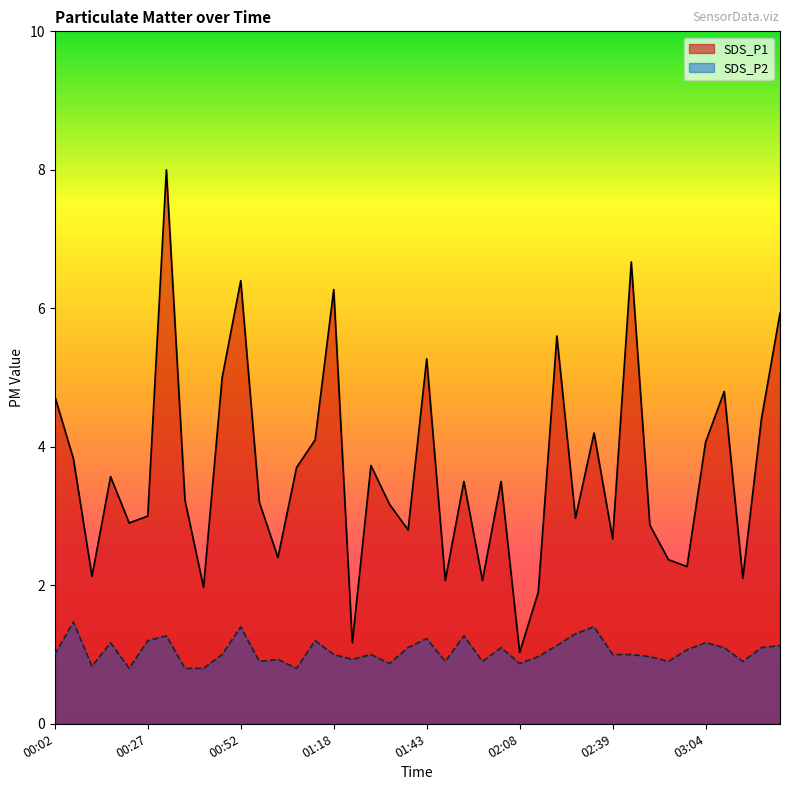

Reading right to left, what are all the values shown in this chart?

SDS_P1: 5.9	4.4	2.1	4.8	4.1	2.3	2.4	2.9	6.7	2.7	4.2	3.0	5.6	1.9	1.0	3.5	2.1	3.5	2.1	5.3	2.8	3.2	3.7	1.2	6.3	4.1	3.7	2.4	3.2	6.4	5.0	2.0	3.2	8.0	3.0	2.9	3.6	2.1	3.8	4.7
SDS_P2: 1.1	1.1	0.9	1.1	1.2	1.1	0.9	1.0	1.0	1.0	1.4	1.3	1.1	1.0	0.9	1.1	0.9	1.3	0.9	1.2	1.1	0.9	1.0	0.9	1.0	1.2	0.8	0.9	0.9	1.4	1.0	0.8	0.8	1.3	1.2	0.8	1.2	0.8	1.5	1.0